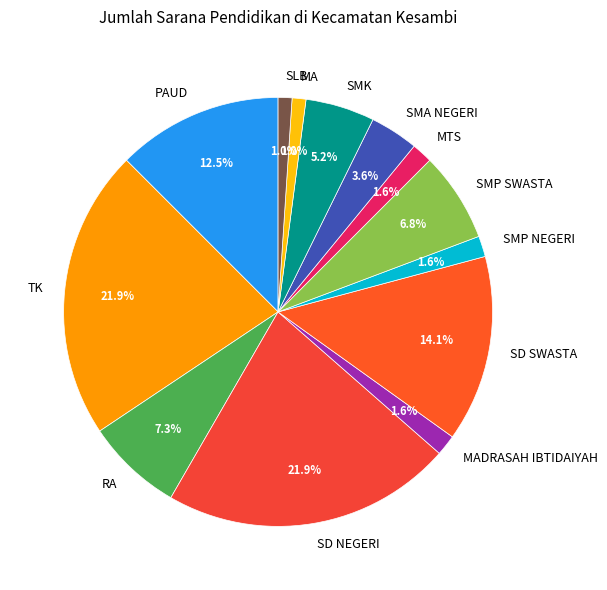

To the nearest percent, what percentage of the pie is SMP SWASTA?

7%